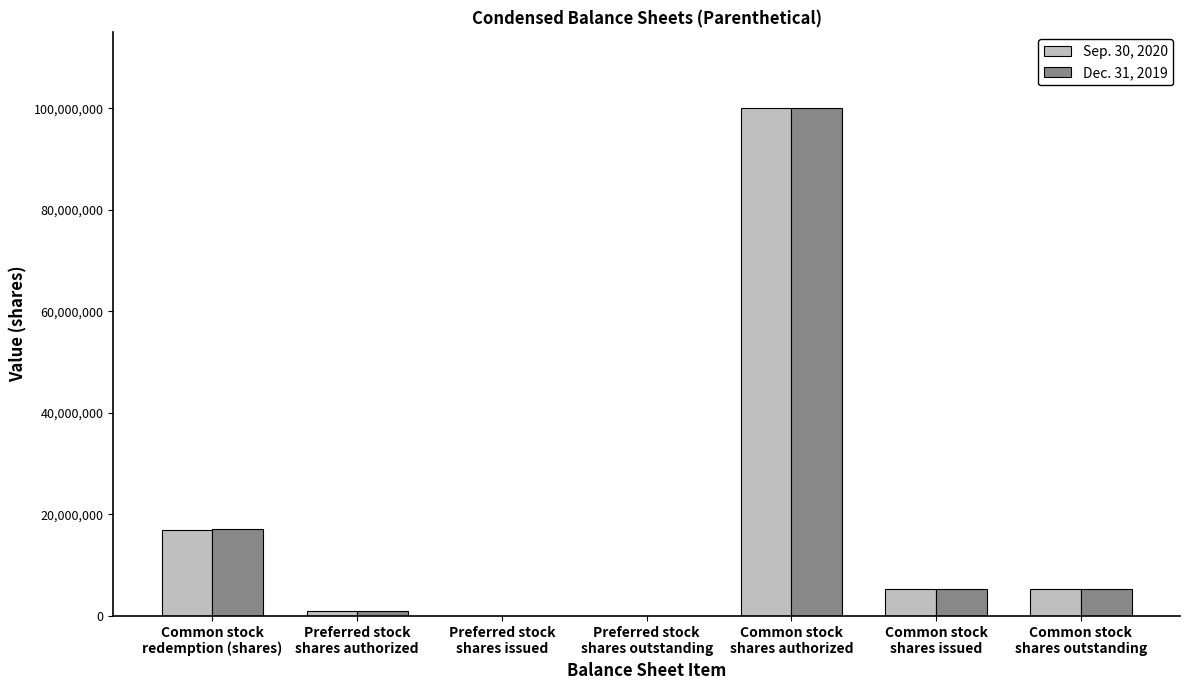

Is it true that Dec. 31, 2019 equals 8845036 at Common stock
redemption (shares)?

False